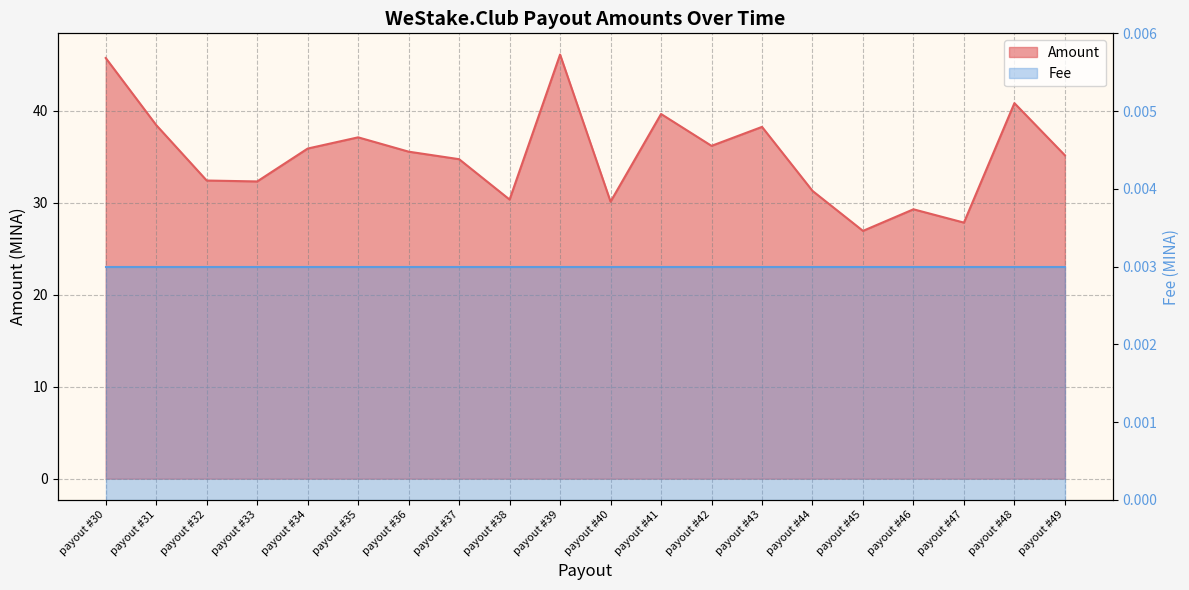

Is it true that the value at payout #33 is 48.1?

False